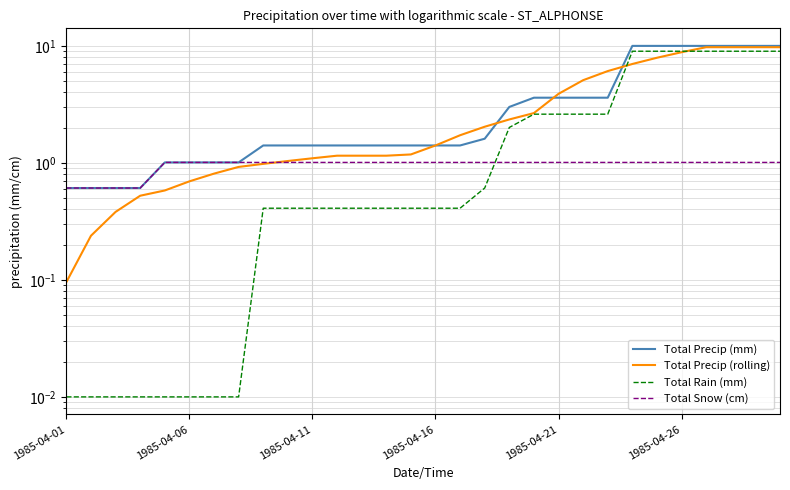

True or false: Total Snow (cm) and Total Precip (mm) intersect in this chart.

False